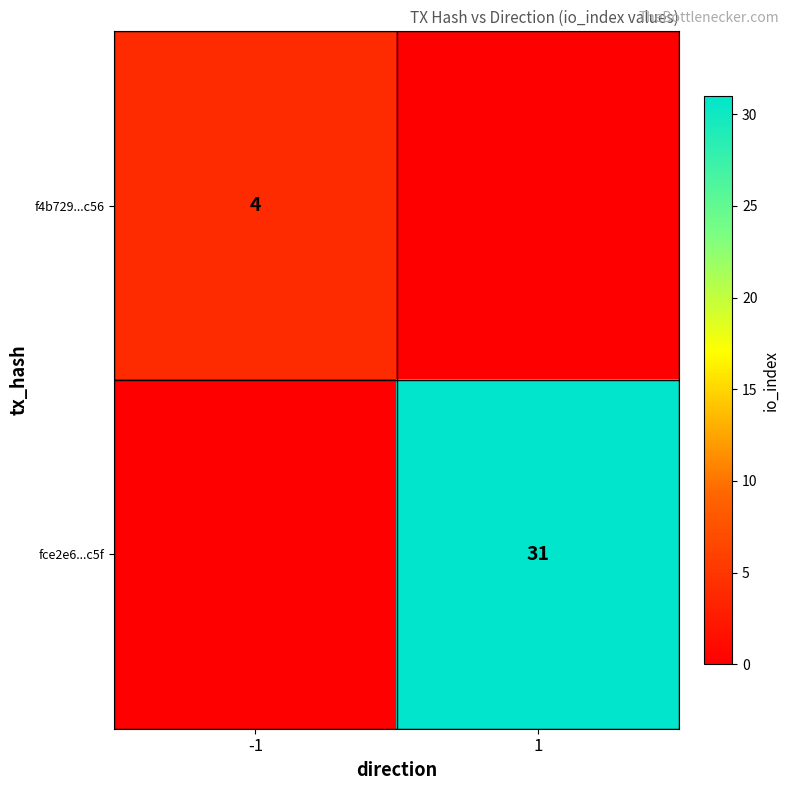

Which category has the highest value across all series?

1